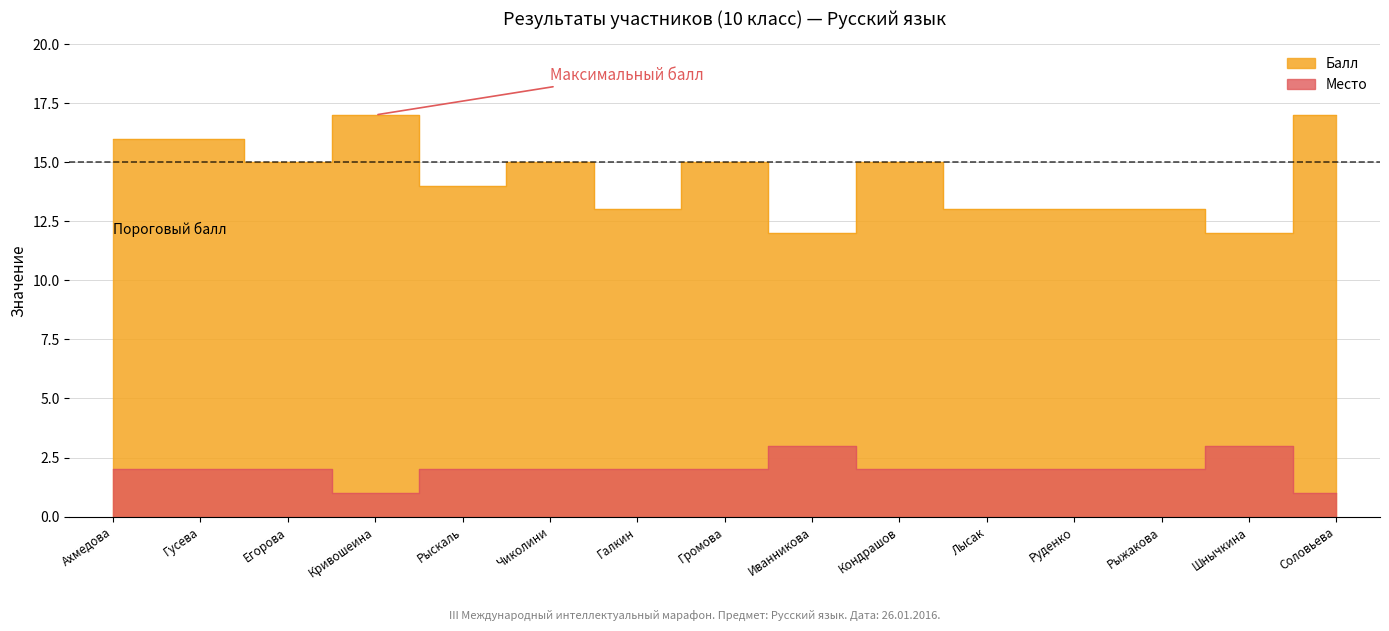

Where does the Место series first go above 2?

Иванникова